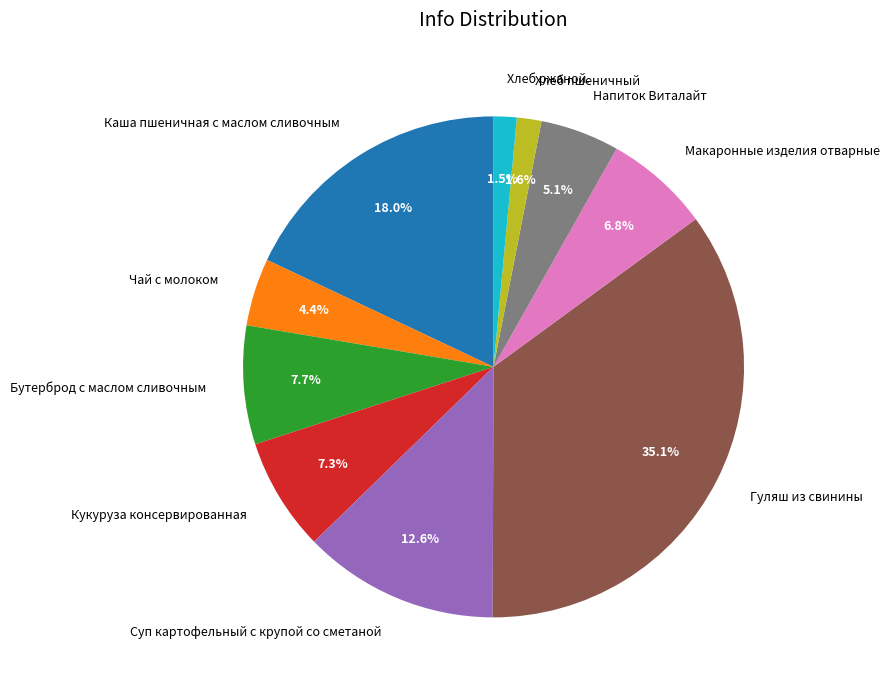

To the nearest percent, what is the difference between the Чай с молоком and Суп картофельный с крупой со сметаной slice percentages?

8%